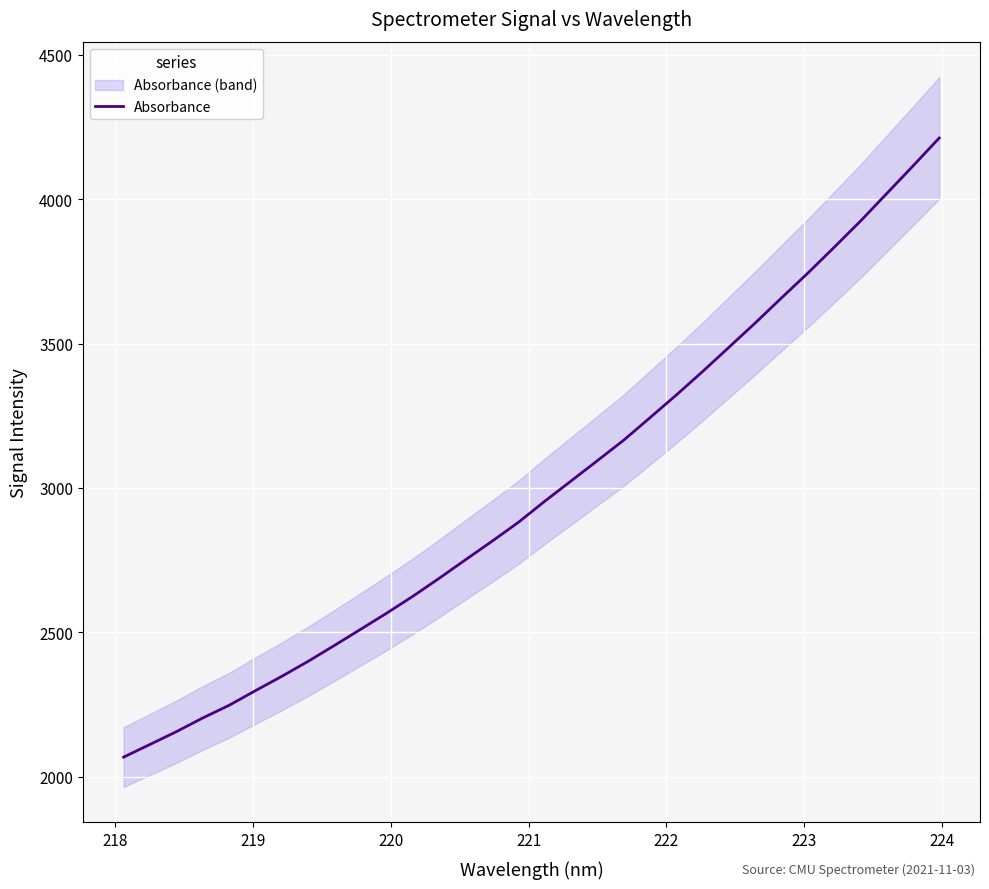

Count the number of categories in the chart.

32